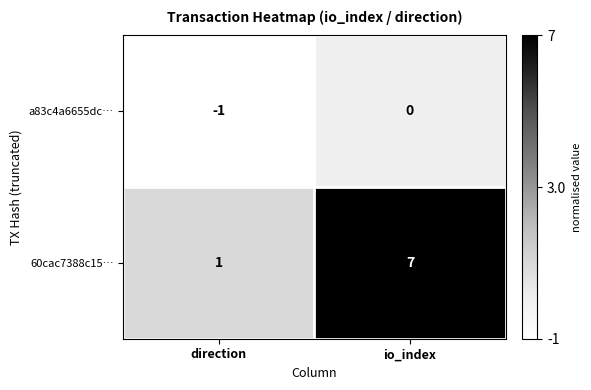

What is the difference between the 60cac7388c15… values at direction and io_index?

6